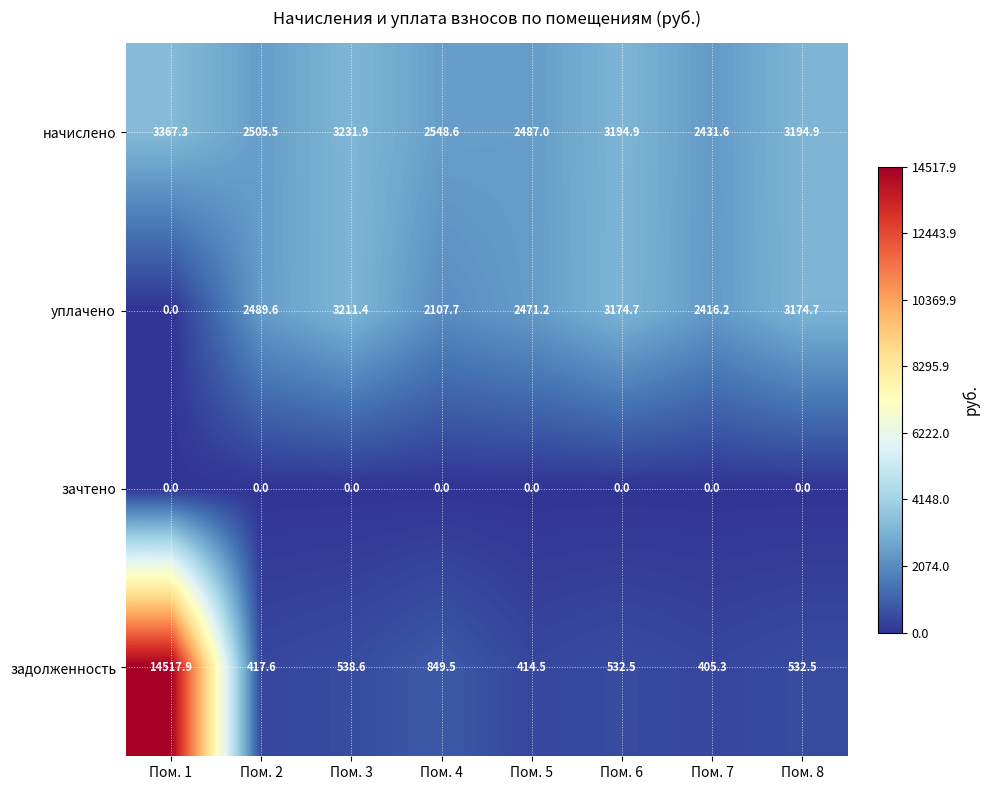

Which series changed the most between Пом. 3 and Пом. 4?

уплачено